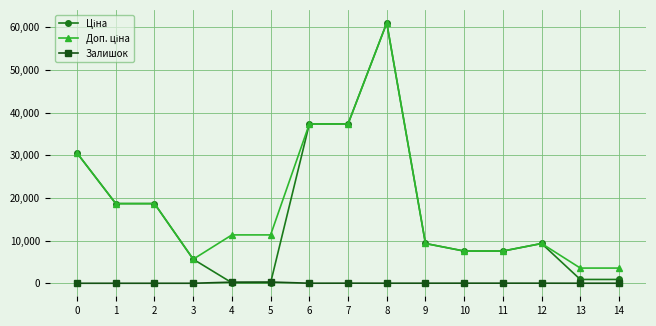

What is the approximate value of Залишок at 10?

20.0